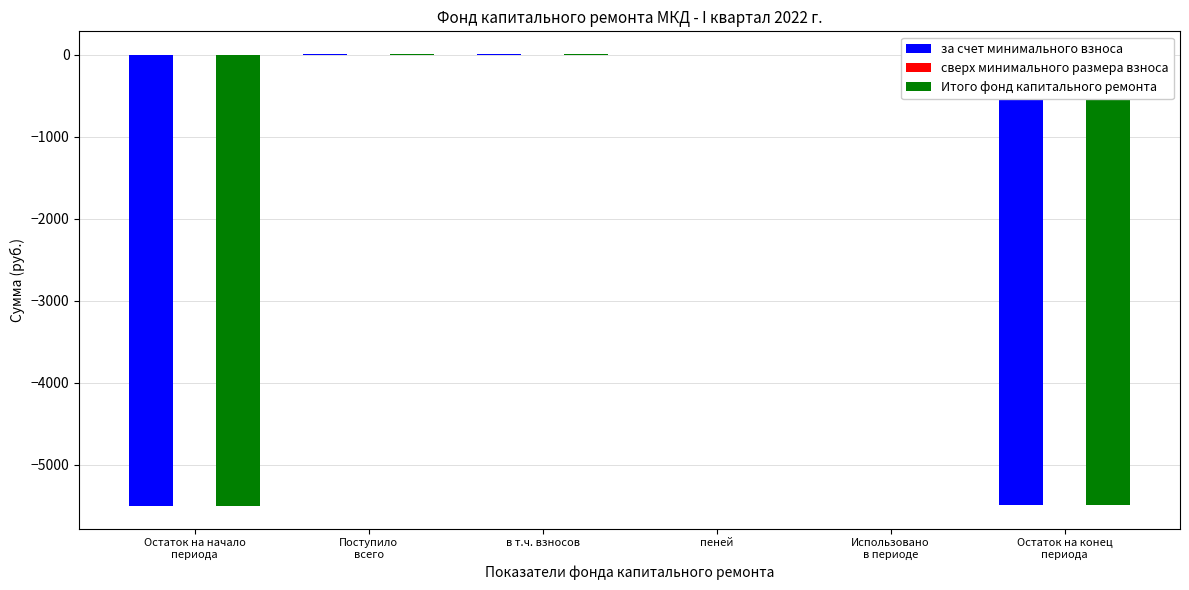

True or false: за счет минимального взноса has a value of 3032.3 at пеней.

False